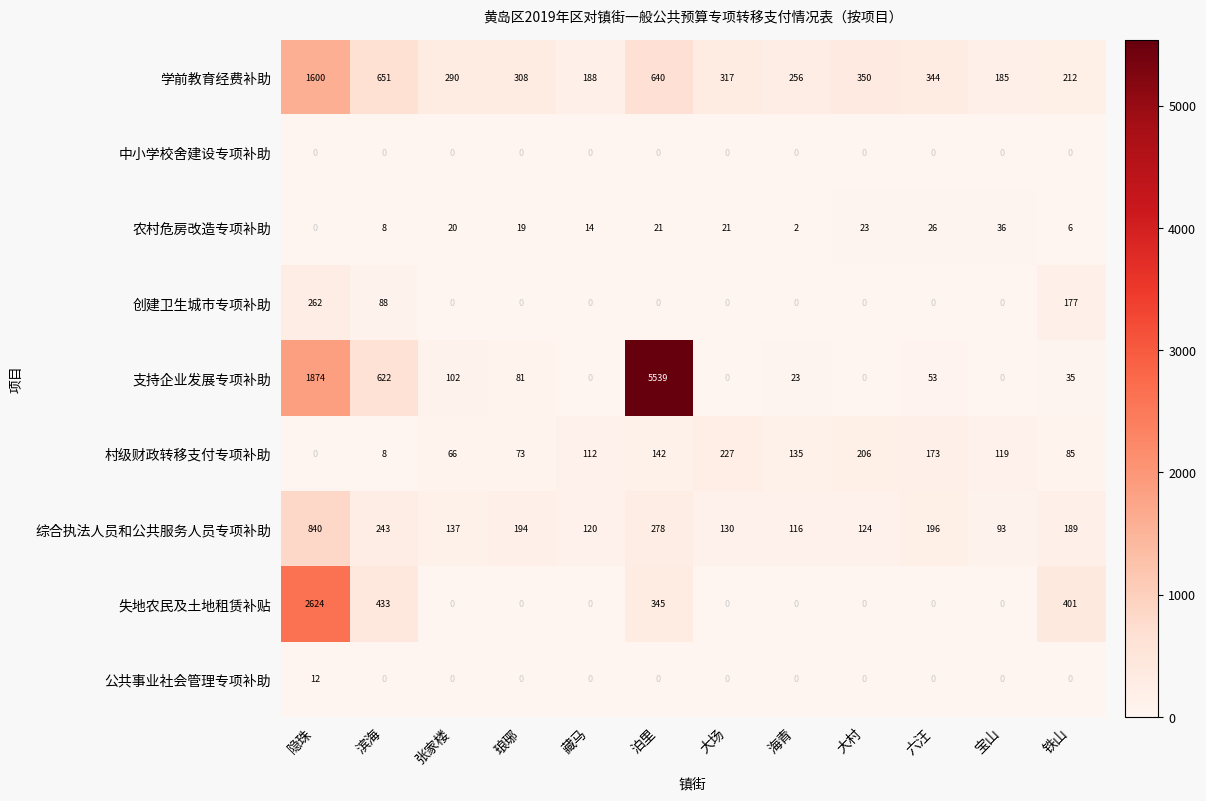

At which label is 综合执法人员和公共服务人员专项补助 closest to 466?

泊里